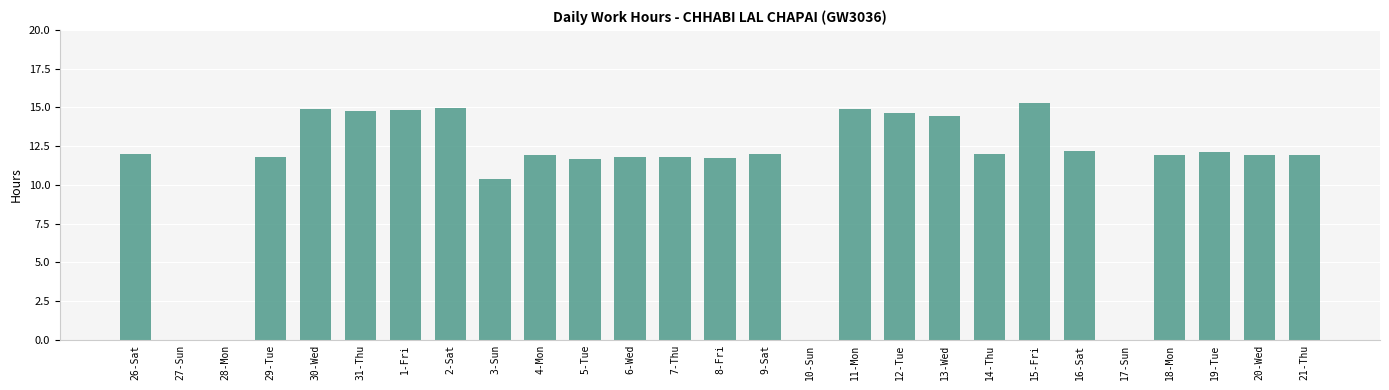

What is the greatest value displayed?

15.3